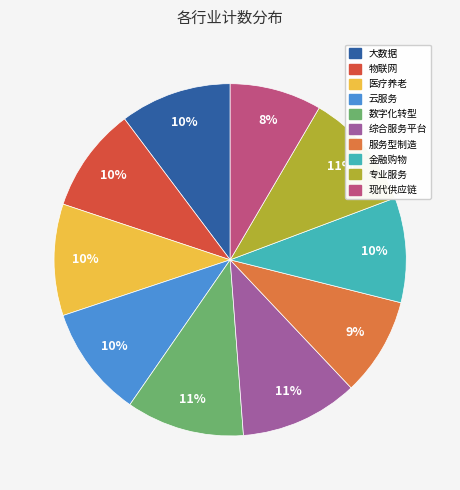

Which category has the smallest portion of the pie?

现代供应链